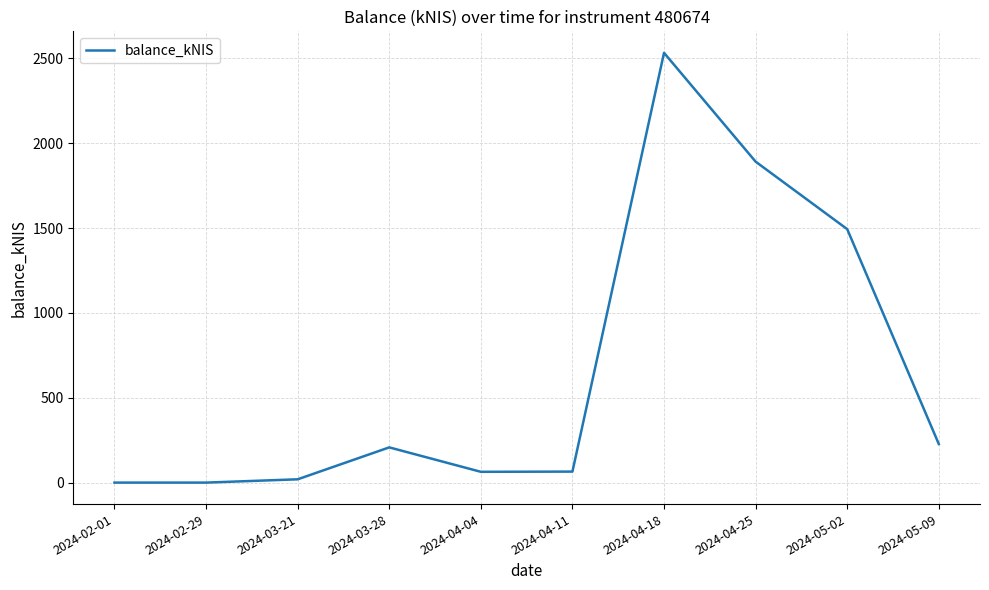

What is the sum of the values at 2024-04-04 and 2024-04-18?

2595.9